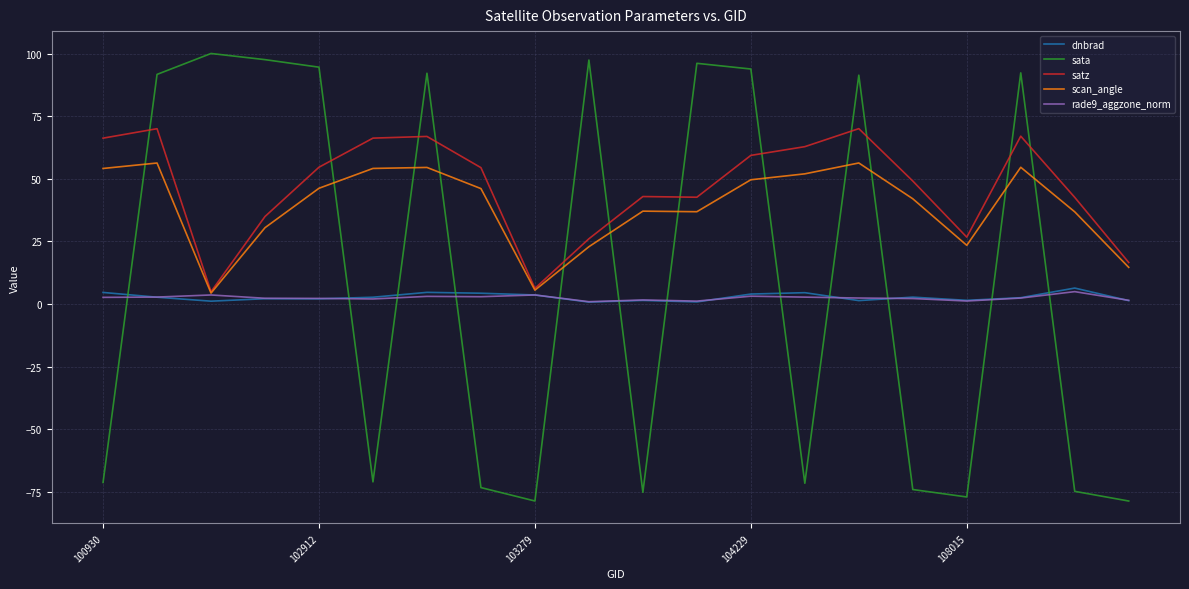

What is the greatest value displayed?

100.1